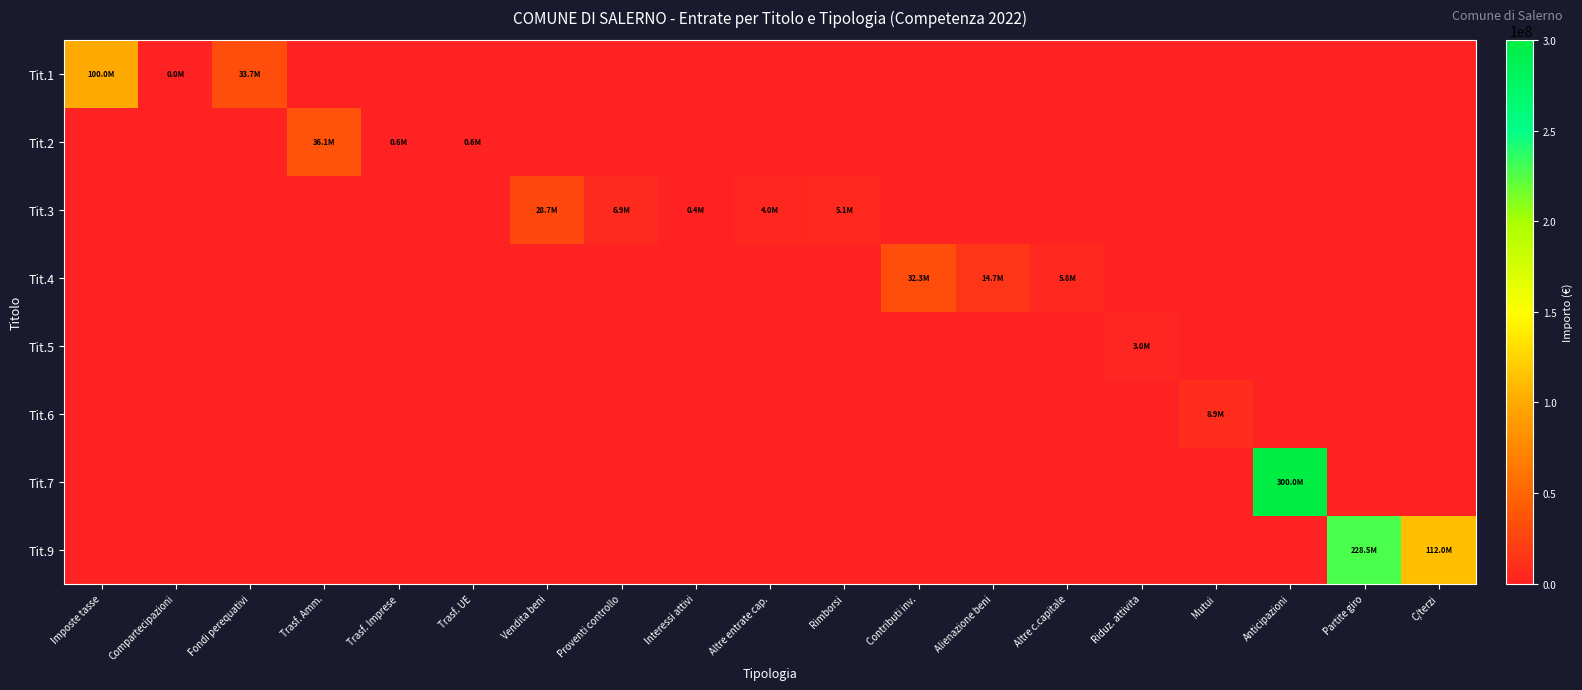

Reading left to right, what are all the values shown in this chart?

Tit.1: Imposte tasse=99959645.5	Compartecipazioni=29225.2	Fondi perequativi=33663016.4	Trasf. Amm.=0.0	Trasf. Imprese=0.0	Trasf. UE=0.0	Vendita beni=0.0	Proventi controllo=0.0	Interessi attivi=0.0	Altre entrate cap.=0.0	Rimborsi=0.0	Contributi inv.=0.0	Alienazione beni=0.0	Altre c.capitale=0.0	Riduz. attivita=0.0	Mutui=0.0	Anticipazioni=0.0	Partite giro=0.0	C/terzi=0.0
Tit.2: Imposte tasse=0.0	Compartecipazioni=0.0	Fondi perequativi=0.0	Trasf. Amm.=36117194.0	Trasf. Imprese=550000.0	Trasf. UE=570723.6	Vendita beni=0.0	Proventi controllo=0.0	Interessi attivi=0.0	Altre entrate cap.=0.0	Rimborsi=0.0	Contributi inv.=0.0	Alienazione beni=0.0	Altre c.capitale=0.0	Riduz. attivita=0.0	Mutui=0.0	Anticipazioni=0.0	Partite giro=0.0	C/terzi=0.0
Tit.3: Imposte tasse=0.0	Compartecipazioni=0.0	Fondi perequativi=0.0	Trasf. Amm.=0.0	Trasf. Imprese=0.0	Trasf. UE=0.0	Vendita beni=28671994.0	Proventi controllo=6913999.8	Interessi attivi=405000.0	Altre entrate cap.=4000000.0	Rimborsi=5126113.2	Contributi inv.=0.0	Alienazione beni=0.0	Altre c.capitale=0.0	Riduz. attivita=0.0	Mutui=0.0	Anticipazioni=0.0	Partite giro=0.0	C/terzi=0.0
Tit.4: Imposte tasse=0.0	Compartecipazioni=0.0	Fondi perequativi=0.0	Trasf. Amm.=0.0	Trasf. Imprese=0.0	Trasf. UE=0.0	Vendita beni=0.0	Proventi controllo=0.0	Interessi attivi=0.0	Altre entrate cap.=0.0	Rimborsi=0.0	Contributi inv.=32313494.8	Alienazione beni=14735012.2	Altre c.capitale=5850000.0	Riduz. attivita=0.0	Mutui=0.0	Anticipazioni=0.0	Partite giro=0.0	C/terzi=0.0
Tit.5: Imposte tasse=0.0	Compartecipazioni=0.0	Fondi perequativi=0.0	Trasf. Amm.=0.0	Trasf. Imprese=0.0	Trasf. UE=0.0	Vendita beni=0.0	Proventi controllo=0.0	Interessi attivi=0.0	Altre entrate cap.=0.0	Rimborsi=0.0	Contributi inv.=0.0	Alienazione beni=0.0	Altre c.capitale=0.0	Riduz. attivita=3000000.0	Mutui=0.0	Anticipazioni=0.0	Partite giro=0.0	C/terzi=0.0
Tit.6: Imposte tasse=0.0	Compartecipazioni=0.0	Fondi perequativi=0.0	Trasf. Amm.=0.0	Trasf. Imprese=0.0	Trasf. UE=0.0	Vendita beni=0.0	Proventi controllo=0.0	Interessi attivi=0.0	Altre entrate cap.=0.0	Rimborsi=0.0	Contributi inv.=0.0	Alienazione beni=0.0	Altre c.capitale=0.0	Riduz. attivita=0.0	Mutui=8851000.0	Anticipazioni=0.0	Partite giro=0.0	C/terzi=0.0
Tit.7: Imposte tasse=0.0	Compartecipazioni=0.0	Fondi perequativi=0.0	Trasf. Amm.=0.0	Trasf. Imprese=0.0	Trasf. UE=0.0	Vendita beni=0.0	Proventi controllo=0.0	Interessi attivi=0.0	Altre entrate cap.=0.0	Rimborsi=0.0	Contributi inv.=0.0	Alienazione beni=0.0	Altre c.capitale=0.0	Riduz. attivita=0.0	Mutui=0.0	Anticipazioni=300000000.0	Partite giro=0.0	C/terzi=0.0
Tit.9: Imposte tasse=0.0	Compartecipazioni=0.0	Fondi perequativi=0.0	Trasf. Amm.=0.0	Trasf. Imprese=0.0	Trasf. UE=0.0	Vendita beni=0.0	Proventi controllo=0.0	Interessi attivi=0.0	Altre entrate cap.=0.0	Rimborsi=0.0	Contributi inv.=0.0	Alienazione beni=0.0	Altre c.capitale=0.0	Riduz. attivita=0.0	Mutui=0.0	Anticipazioni=0.0	Partite giro=228500000.0	C/terzi=112000000.0